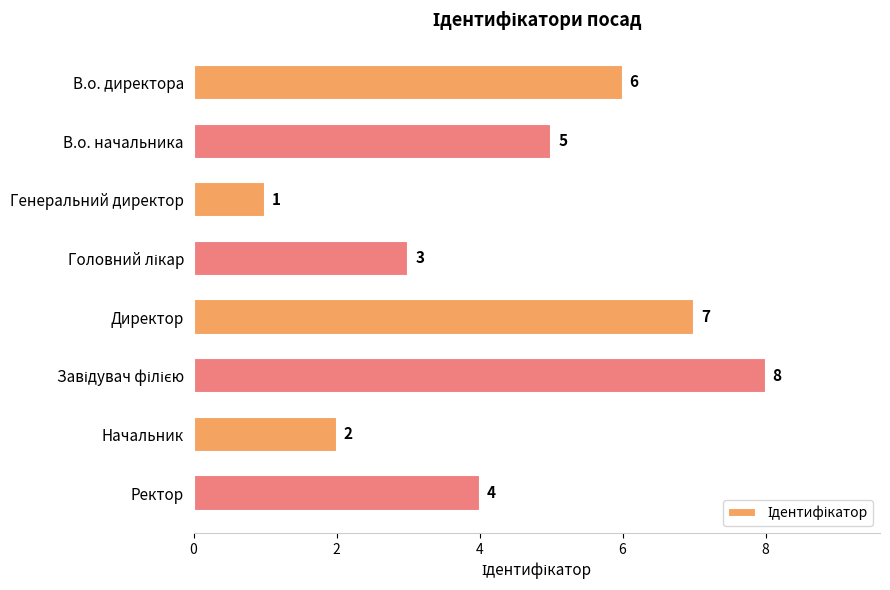

Which category has the lowest value across all series?

Генеральний директор